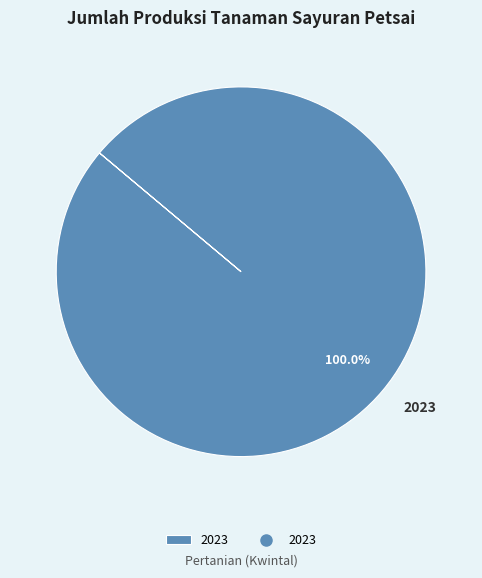

Is 2023 the majority of the pie?

Yes